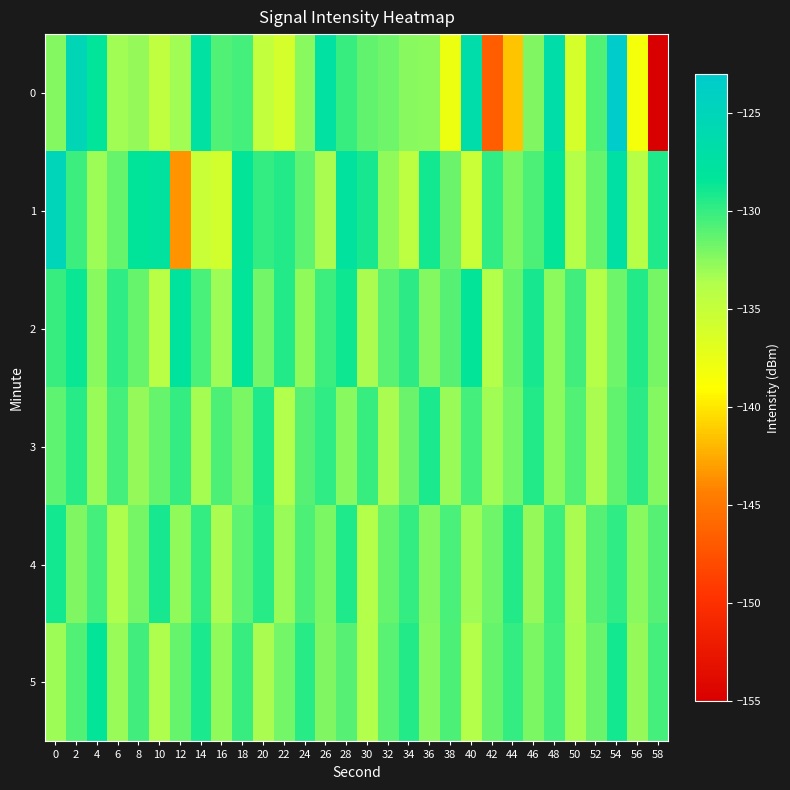

Rank the series by their maximum value, from highest to lowest.

0, 1, 2, 5, 4, 3